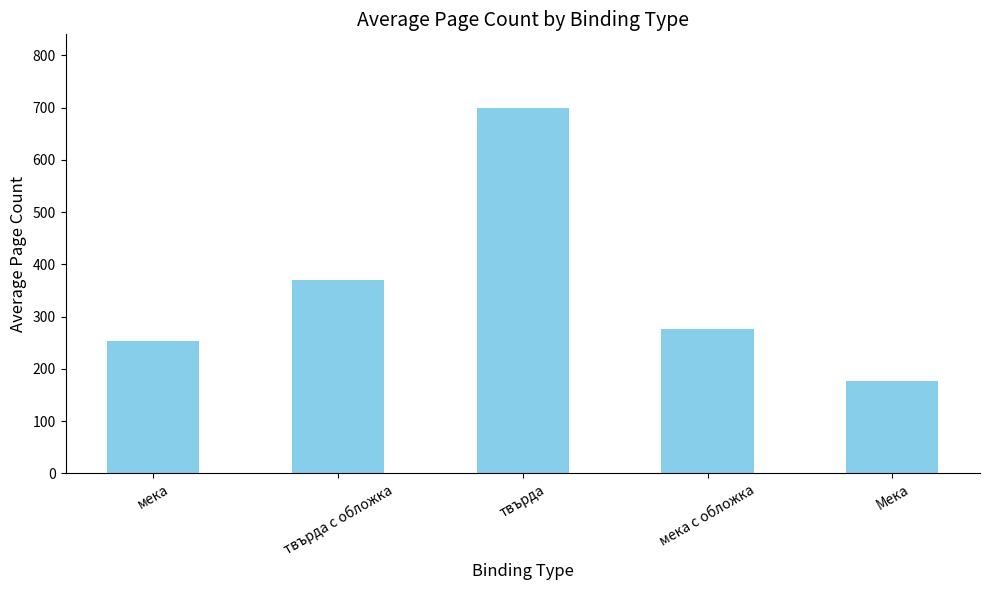

List the labels in order of value, smallest first.

Мека, мека, мека с обложка, твърда с обложка, твърда